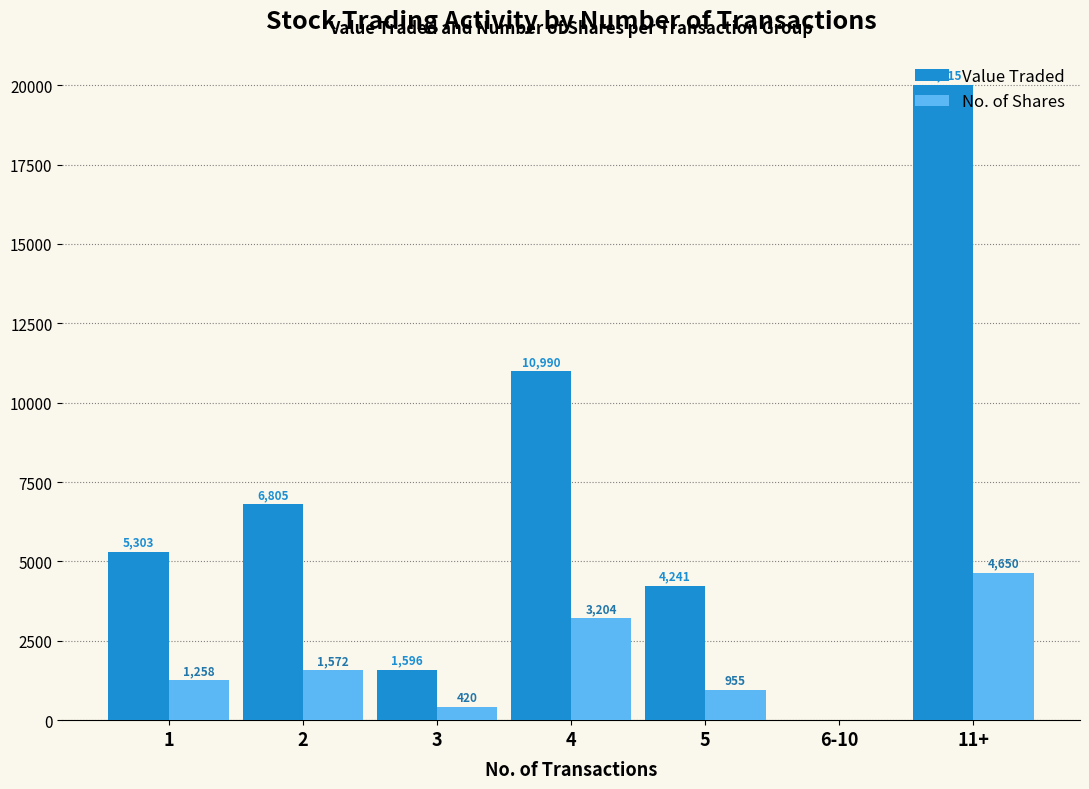

Read the Value Traded value at 11+, to the nearest 50.

20000